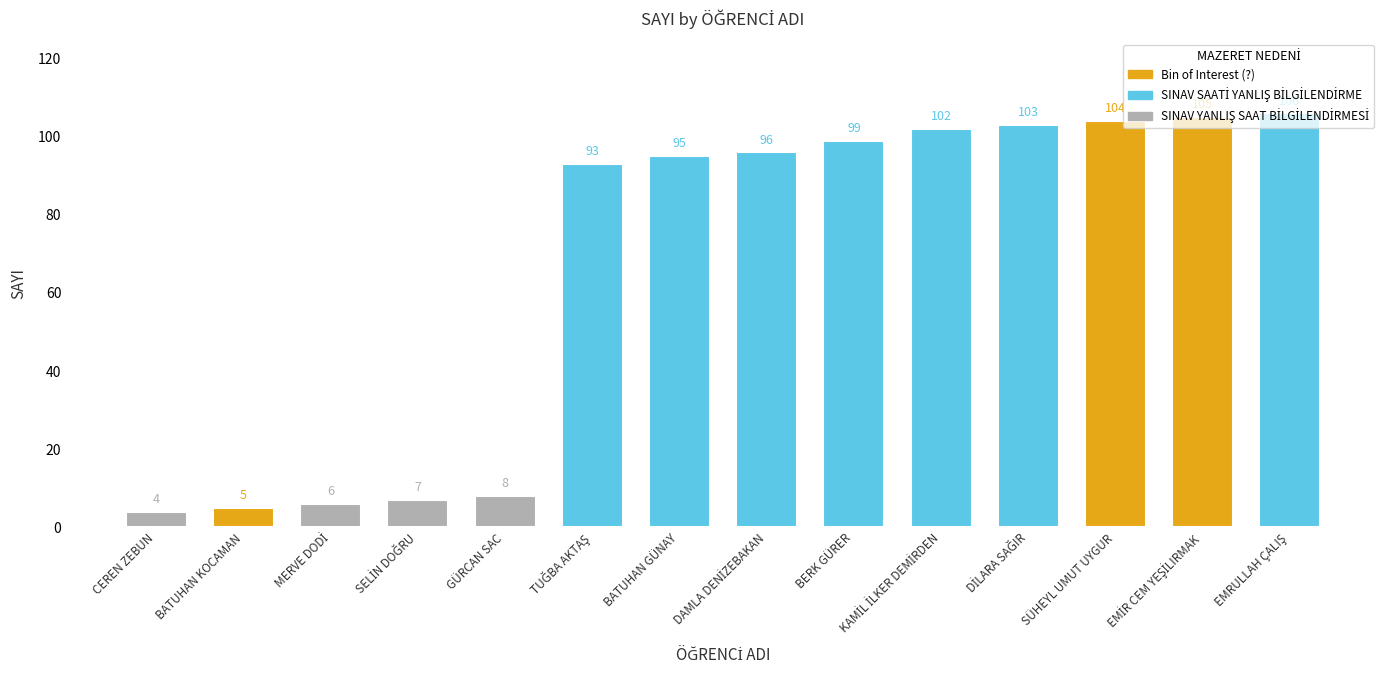

What is the value of the 9th bar from the left?

99